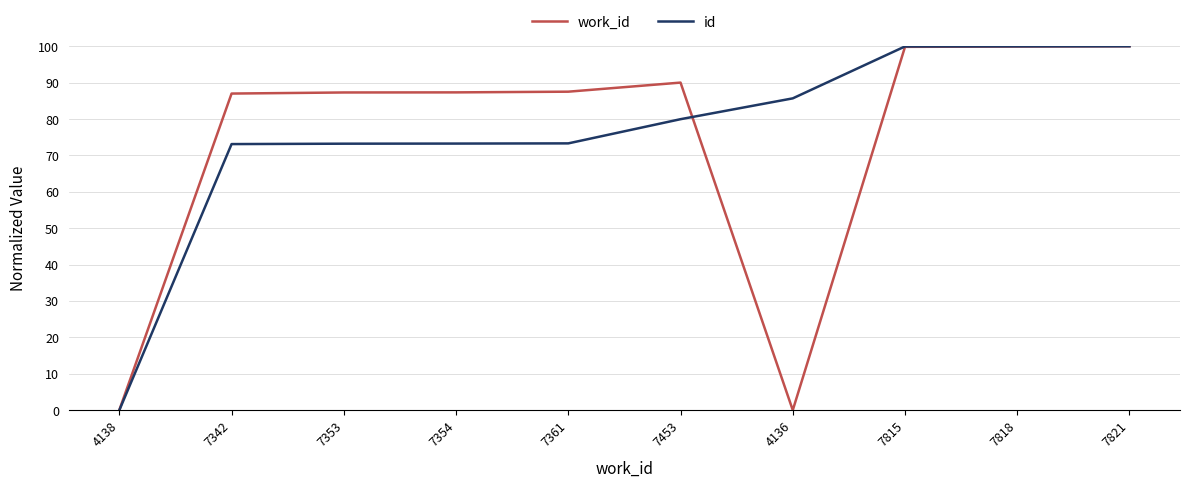

What is the maximum value for work_id?

100.0